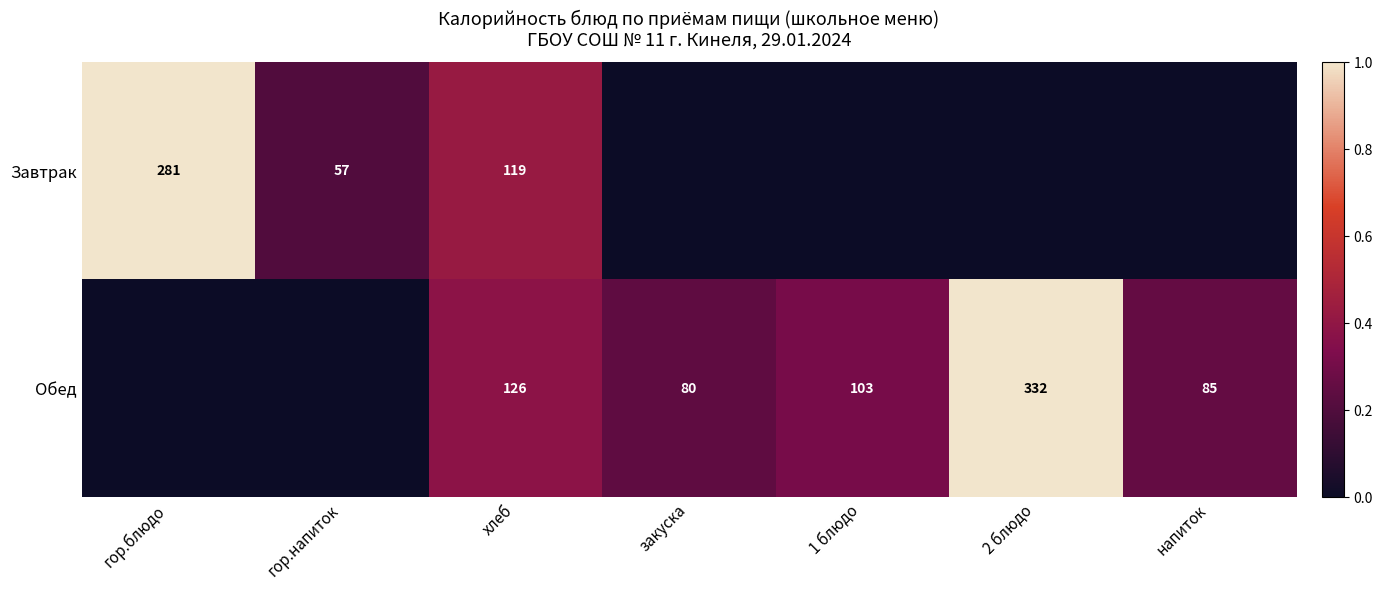

At хлеб, list the series in order from largest to smallest.

Обед, Завтрак